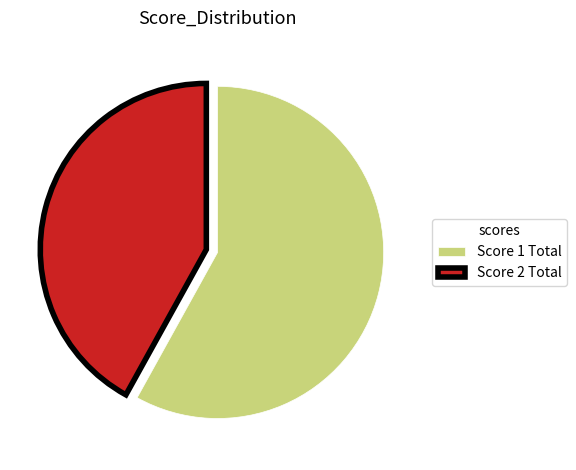

What is the ratio of the value at Score 2 Total to the value at Score 1 Total?

0.7